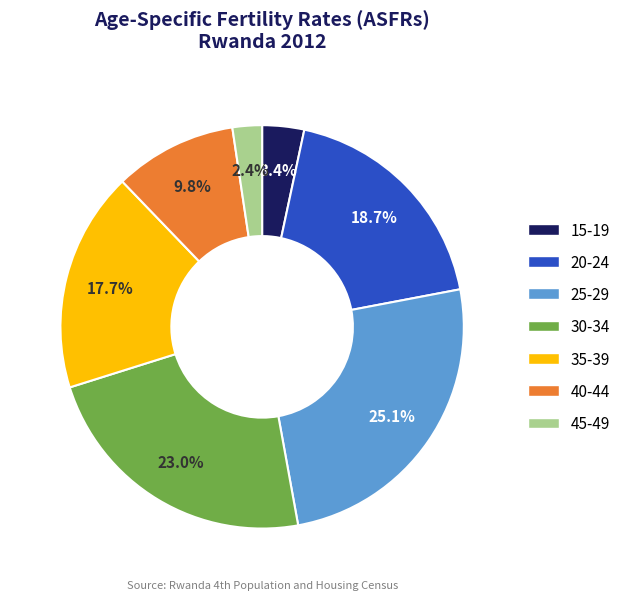

What is the largest slice in the pie chart?

25-29